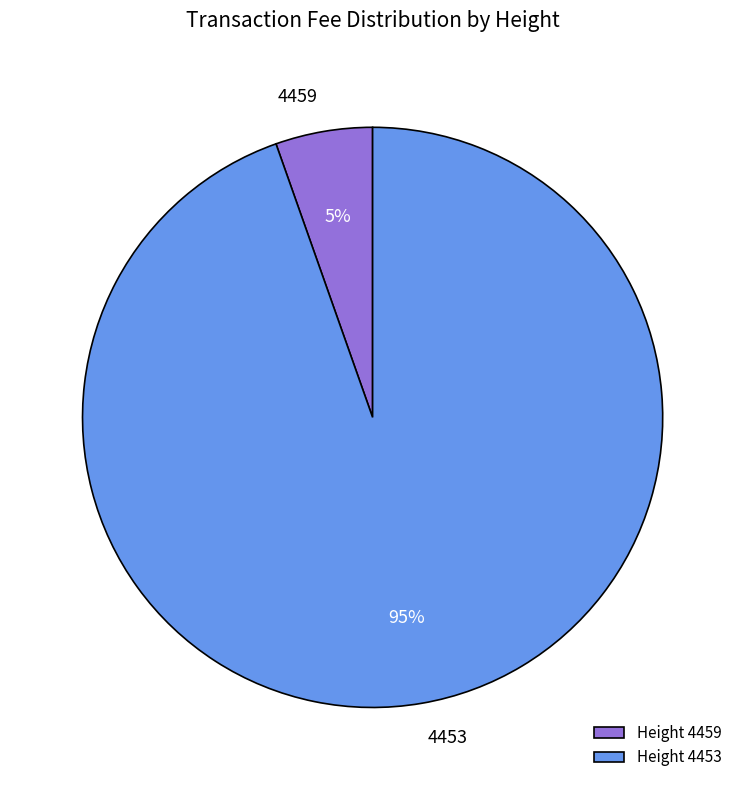

Which category has the biggest portion of the pie?

4453